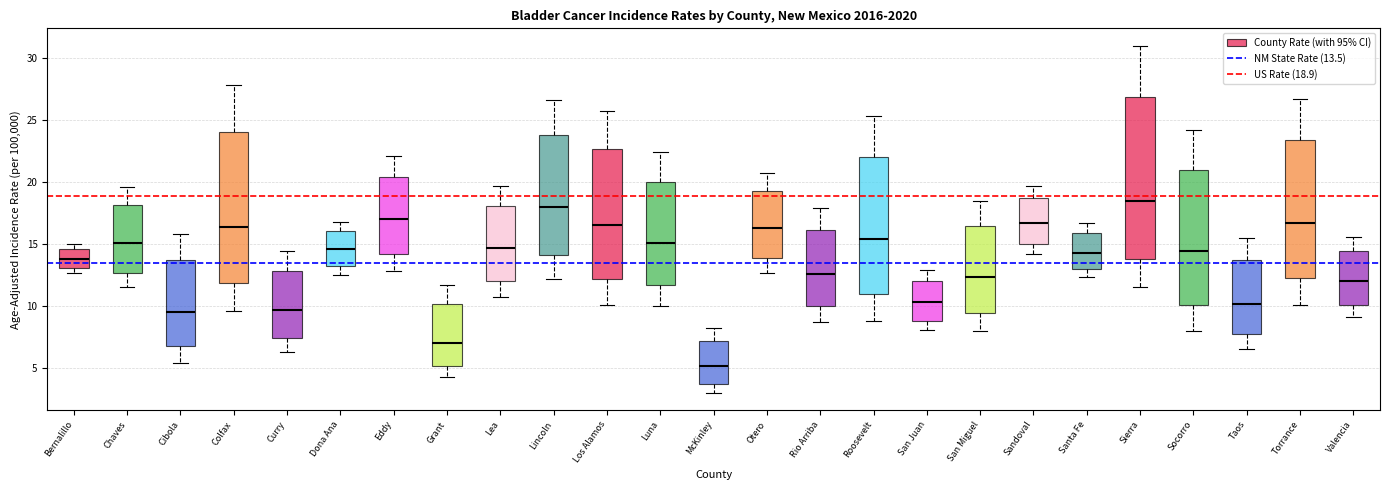

Reading left to right, read every box against the y-axis: the position of its median line, the range the box covers, and the ends of its whiskers. The values are not printed on the chart, so give them approximately, as read against the axis.

Bernalillo: median 14.0, box 13.0 to 14.5, whiskers 12.5 to 15.0
Chaves: median 15.0, box 12.5 to 18.0, whiskers 11.5 to 19.5
Cibola: median 9.5, box 7.0 to 13.5, whiskers 5.5 to 16.0
Colfax: median 16.5, box 12.0 to 24.0, whiskers 9.5 to 28.0
Curry: median 9.5, box 7.5 to 13.0, whiskers 6.5 to 14.5
Dona Ana: median 14.5, box 13.0 to 16.0, whiskers 12.5 to 17.0
Eddy: median 17.0, box 14.0 to 20.5, whiskers 13.0 to 22.0
Grant: median 7.0, box 5.0 to 10.0, whiskers 4.5 to 11.5
Lea: median 14.5, box 12.0 to 18.0, whiskers 10.5 to 19.5
Lincoln: median 18.0, box 14.0 to 24.0, whiskers 12.0 to 26.5
Los Alamos: median 16.5, box 12.0 to 22.5, whiskers 10.0 to 25.5
Luna: median 15.0, box 11.5 to 20.0, whiskers 10.0 to 22.5
McKinley: median 5.0, box 3.5 to 7.0, whiskers 3.0 to 8.0
Otero: median 16.5, box 14.0 to 19.0, whiskers 12.5 to 20.5
Rio Arriba: median 12.5, box 10.0 to 16.0, whiskers 8.5 to 18.0
Roosevelt: median 15.5, box 11.0 to 22.0, whiskers 9.0 to 25.5
San Juan: median 10.5, box 9.0 to 12.0, whiskers 8.0 to 13.0
San Miguel: median 12.5, box 9.5 to 16.5, whiskers 8.0 to 18.5
Sandoval: median 16.5, box 15.0 to 18.5, whiskers 14.0 to 19.5
Santa Fe: median 14.5, box 13.0 to 16.0, whiskers 12.5 to 16.5
Sierra: median 18.5, box 14.0 to 27.0, whiskers 11.5 to 31.0
Socorro: median 14.5, box 10.0 to 21.0, whiskers 8.0 to 24.0
Taos: median 10.0, box 7.5 to 14.0, whiskers 6.5 to 15.5
Torrance: median 16.5, box 12.5 to 23.5, whiskers 10.0 to 26.5
Valencia: median 12.0, box 10.0 to 14.5, whiskers 9.0 to 15.5